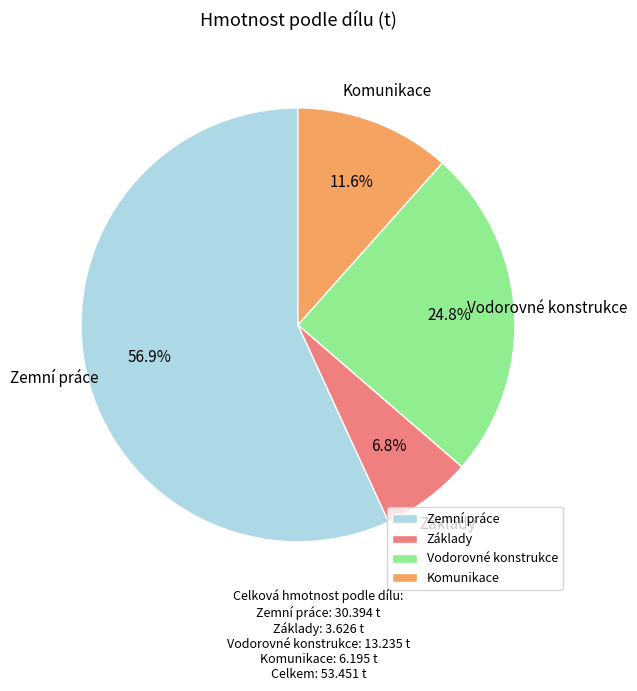

To the nearest percent, what is the combined percentage of Vodorovné konstrukce and Komunikace?

36%